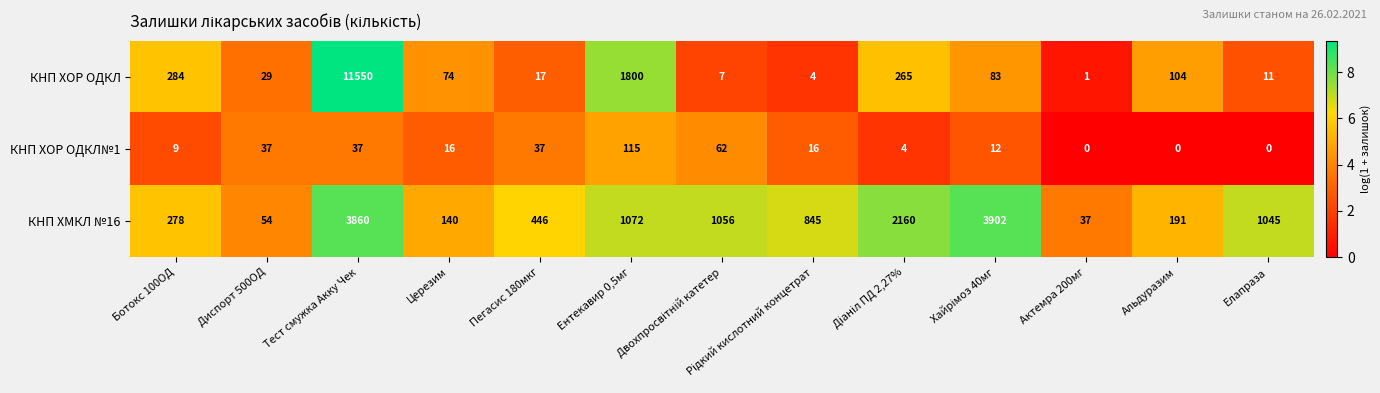

List the series in order of their peak value, highest first.

КНП ХОР ОДКЛ, КНП ХМКЛ №16, КНП ХОР ОДКЛ№1